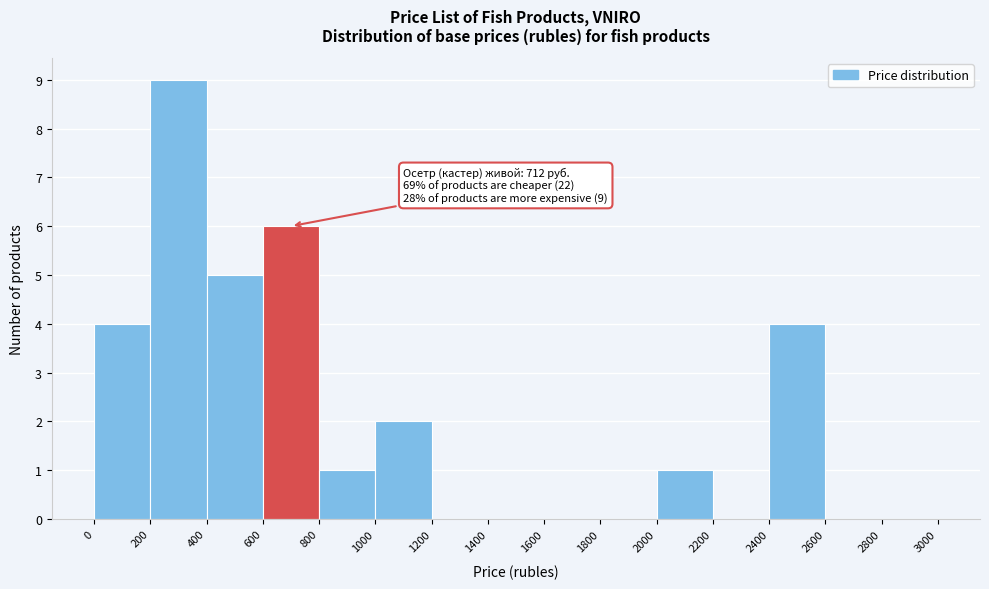

Which range on the x-axis has the tallest bar?

200 to 400